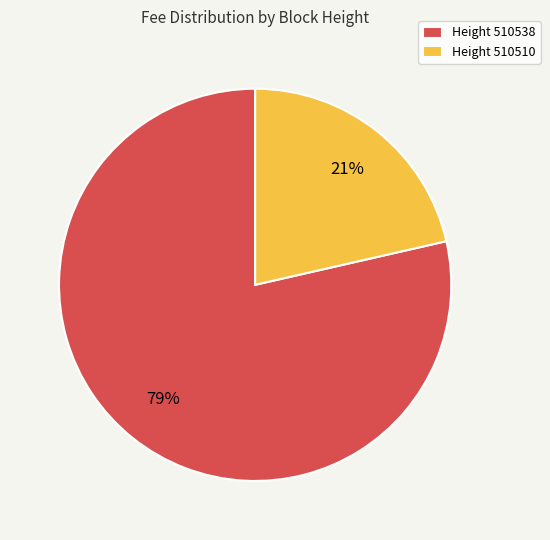

Is there a majority slice in this chart?

Yes